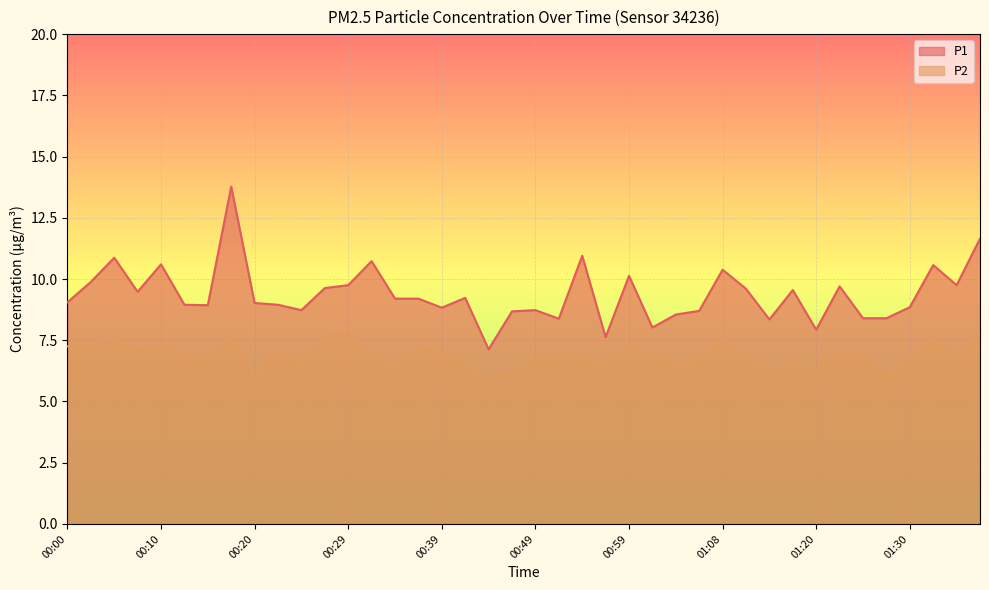

Reading left to right, transcribe all the data shown in this chart.

P1: 9.1	9.9	10.9	9.5	10.6	8.9	8.9	13.8	9.0	8.9	8.7	9.6	9.8	10.7	9.2	9.2	8.8	9.2	7.1	8.7	8.7	8.4	10.9	7.6	10.1	8.0	8.6	8.7	10.4	9.6	8.3	9.6	7.9	9.7	8.4	8.4	8.8	10.6	9.8	11.7
P2: 7.2	7.2	7.5	7.0	7.3	7.0	6.7	7.6	6.1	7.1	6.5	7.6	7.8	6.9	6.3	7.2	7.0	6.6	5.9	6.2	6.7	6.9	6.8	6.6	7.3	6.8	6.6	6.7	7.5	6.9	6.3	6.6	6.3	7.0	6.9	6.0	6.8	7.5	6.8	7.8